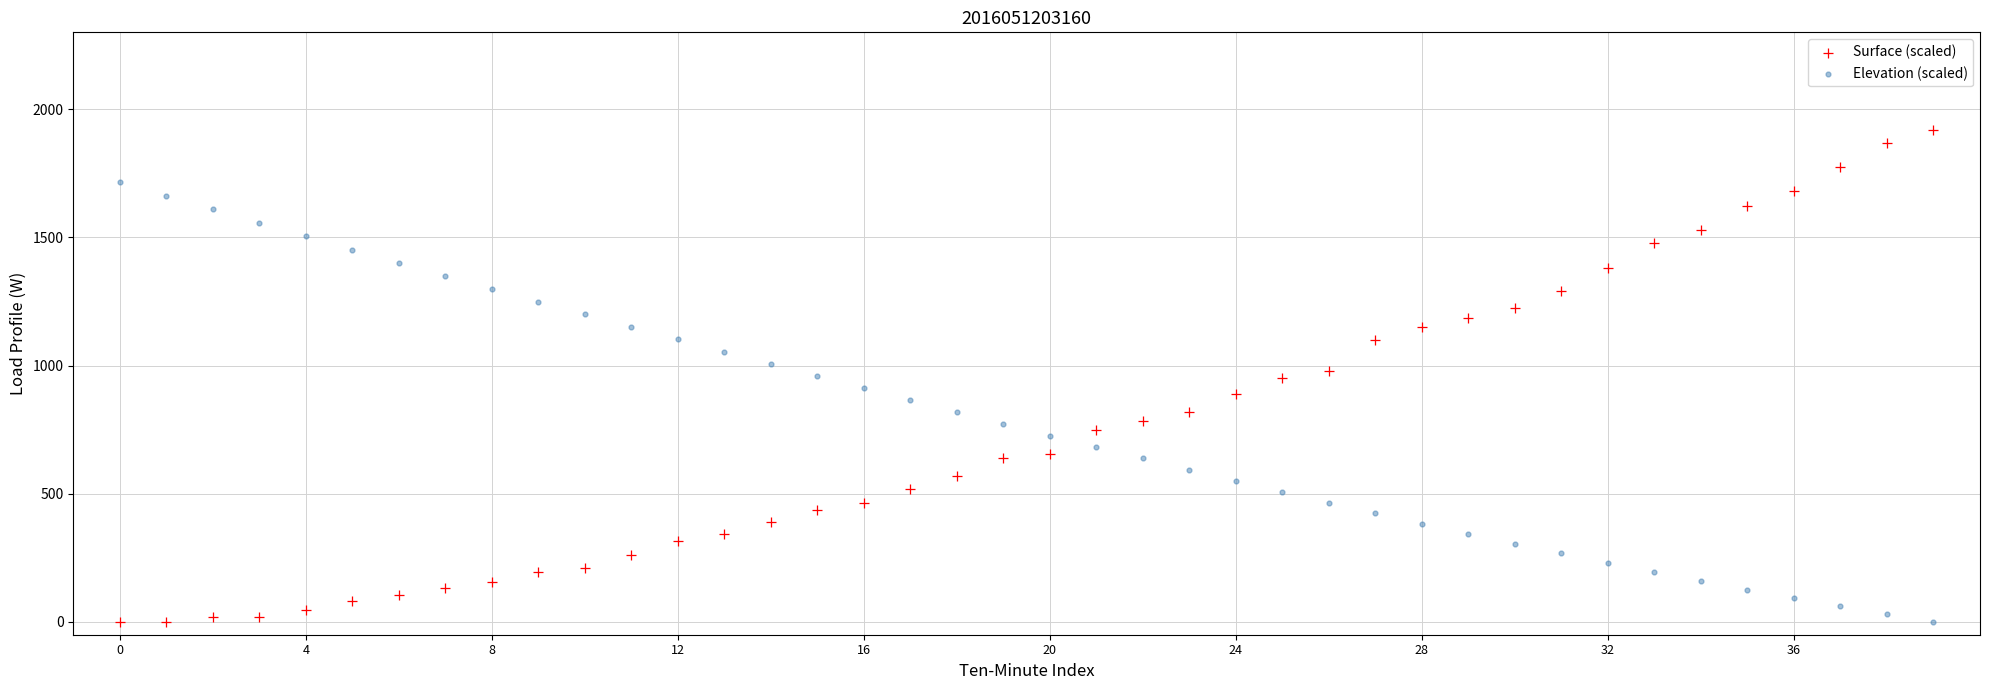

Across all data points, what is the range of Y values (max minus min)?

1920.0